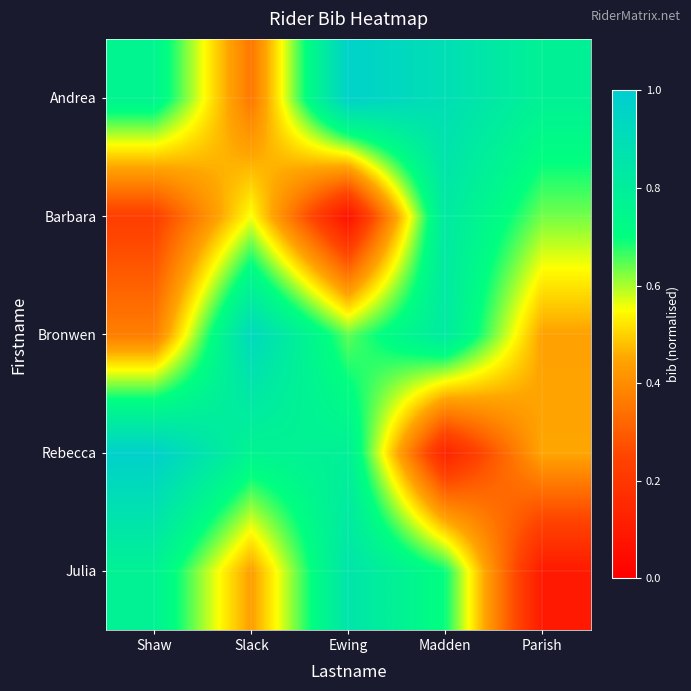

How many data points does each series have?

5